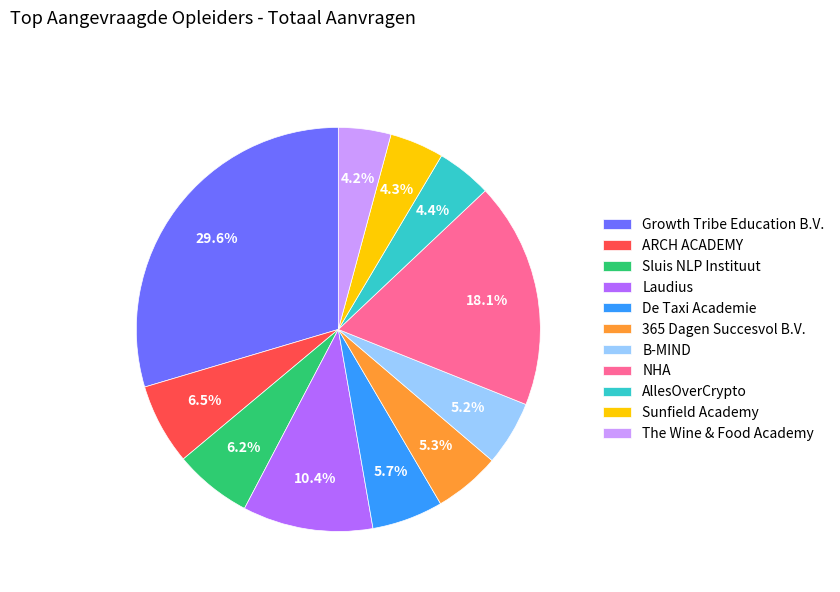

To the nearest percent, what percentage of the pie is 365 Dagen Succesvol B.V.?

5%